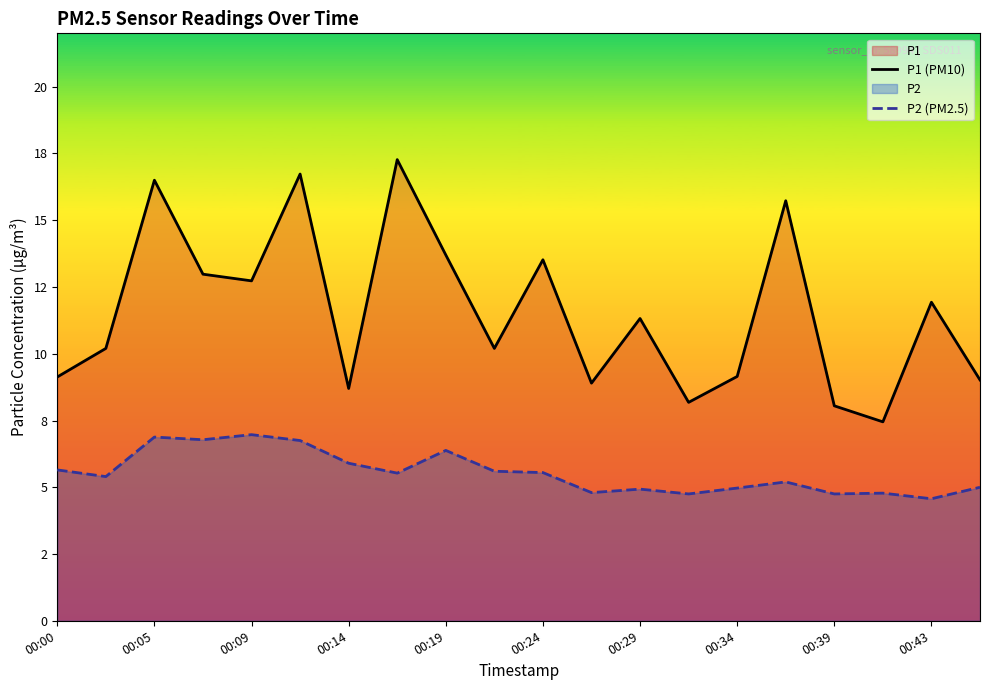

Where is P1 (PM10) nearest to the value 12?

00:43